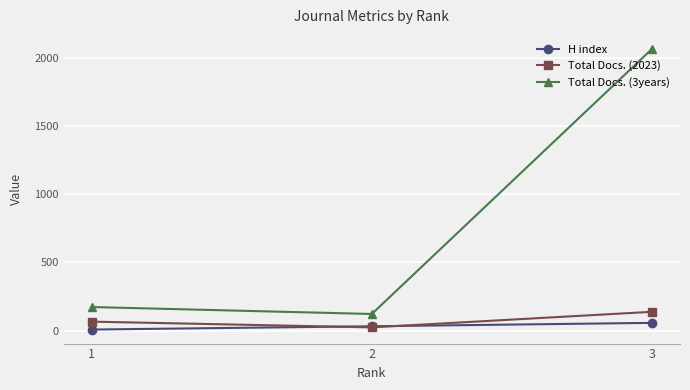

Where is Total Docs. (2023) nearest to the value 81?

1